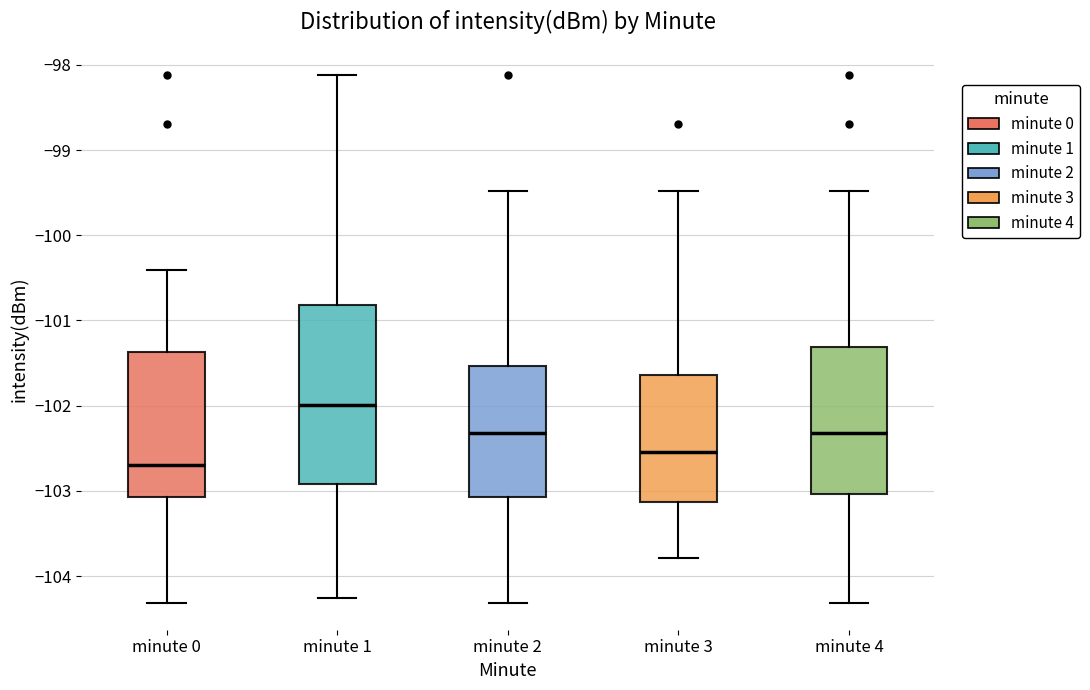

Where is the upper edge of the box for minute 3 on the y-axis? The values are not printed on the chart, so give them approximately, as read against the axis.

-101.6